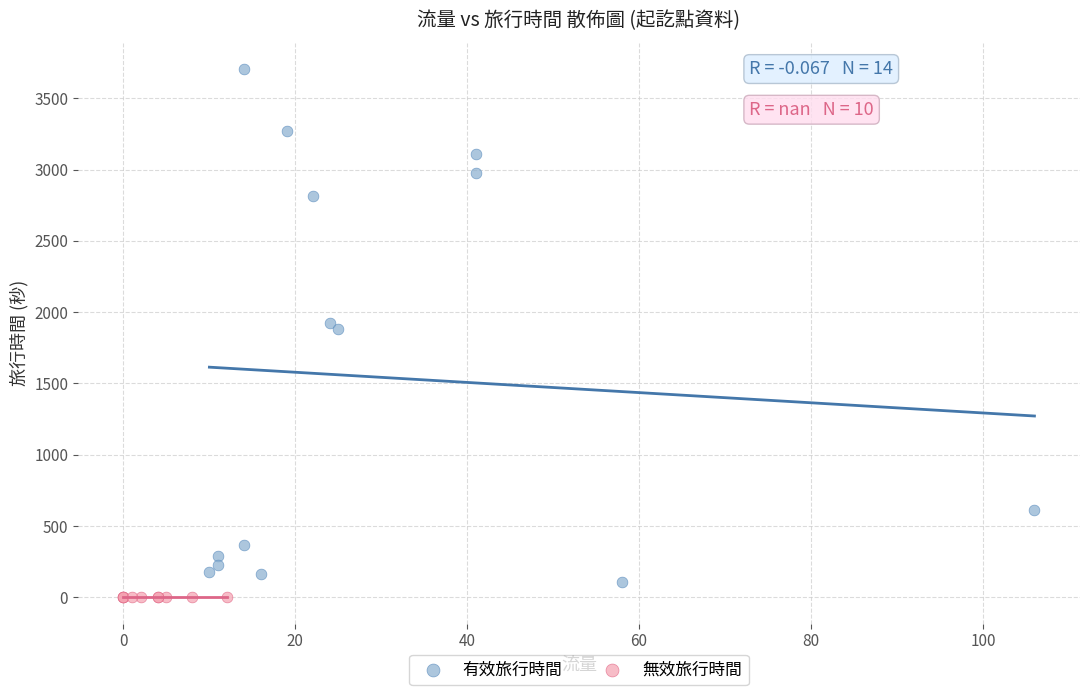

Which series contains the highest Y value?

有效旅行時間